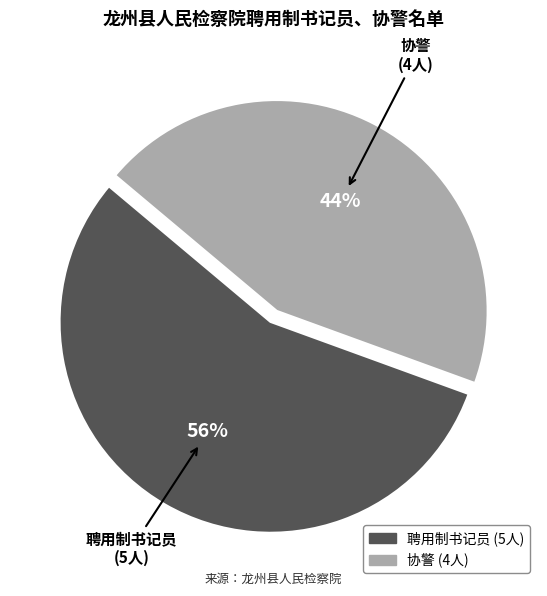

Rank the categories by value from lowest to highest.

协警, 聘用制书记员